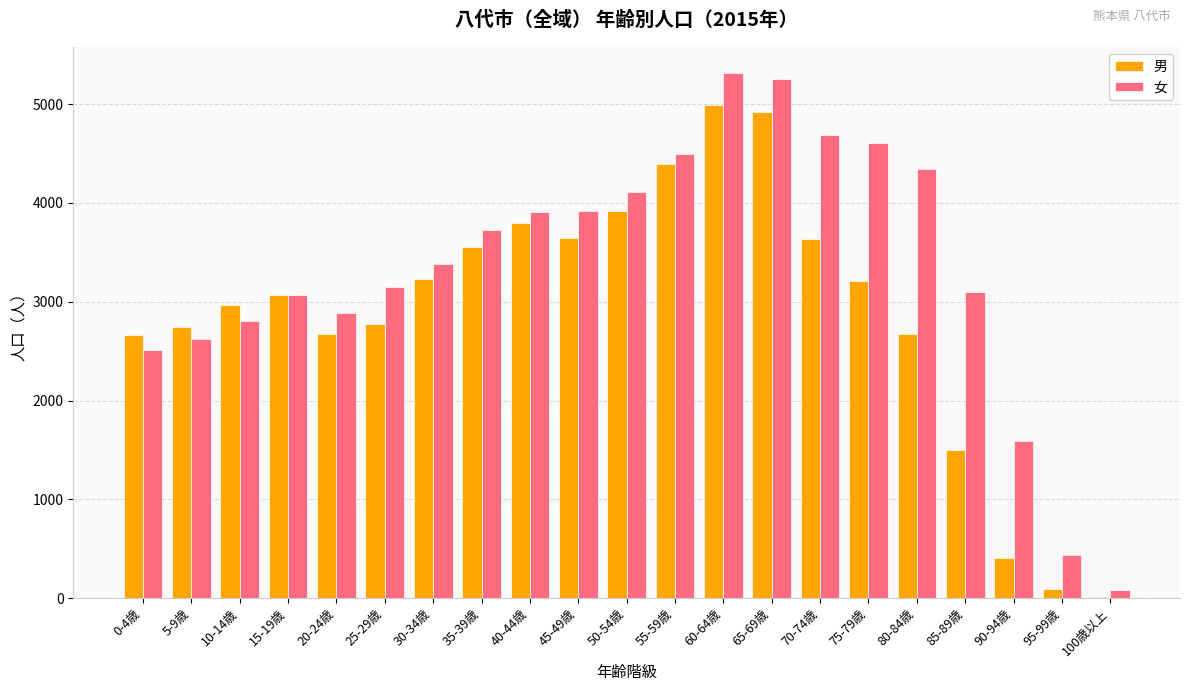

Is it true that 女 equals 2888 at 20-24歳?

True